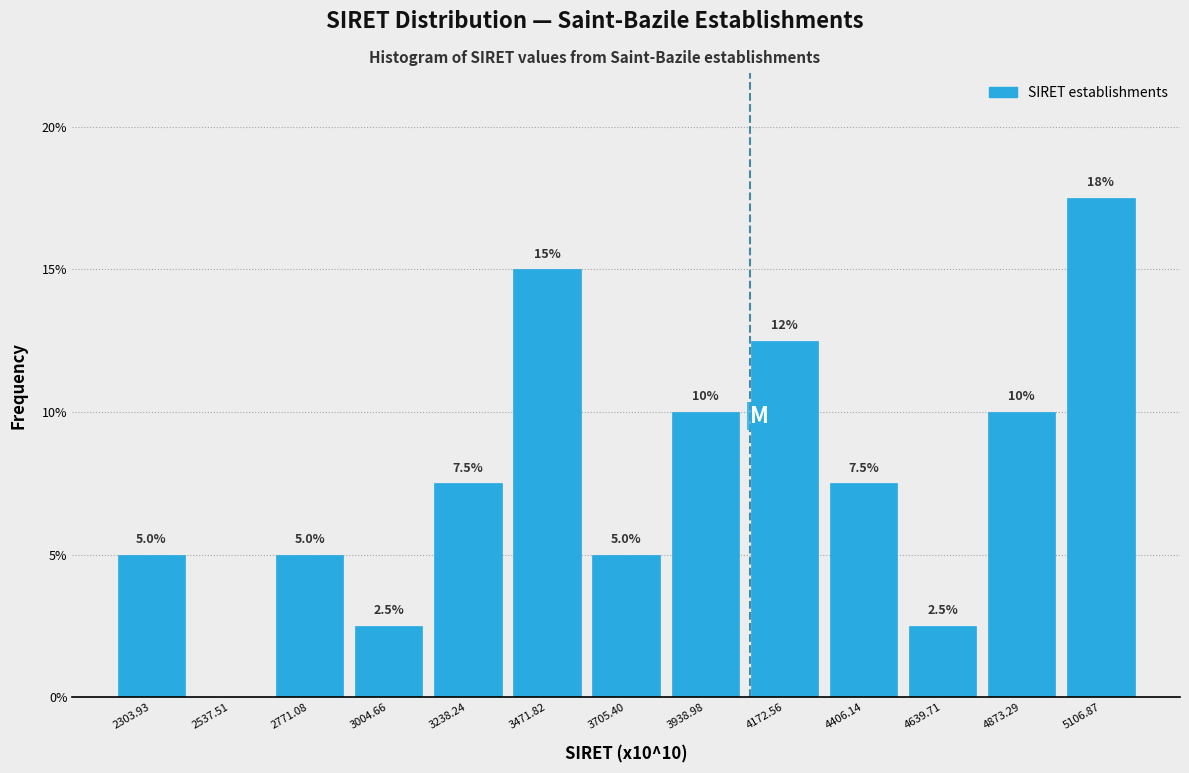

Which range on the x-axis has the tallest bar?

5000 to 5200